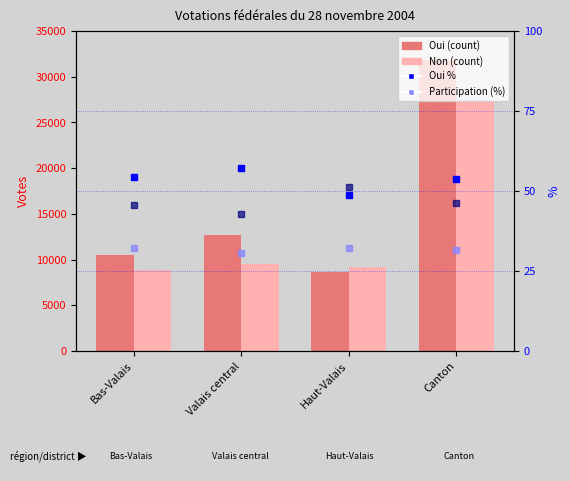

What is the maximum value shown in the chart?

31799.0